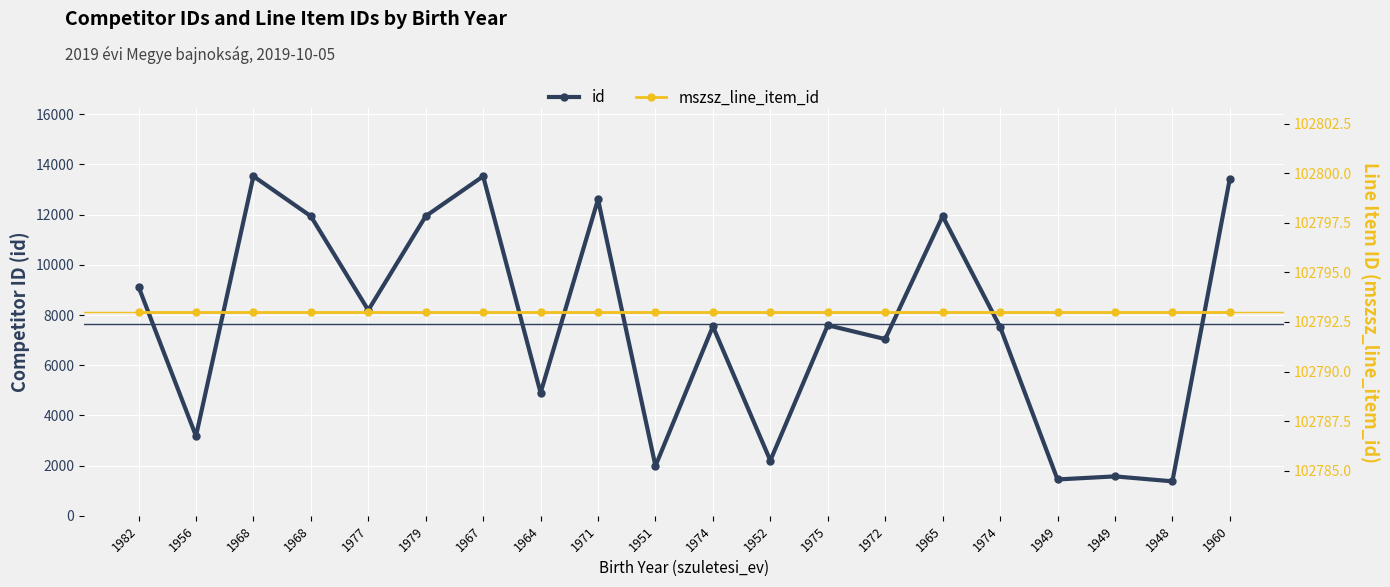

The mszsz_line_item_id series shows 133717 at 1968. True or false?

False